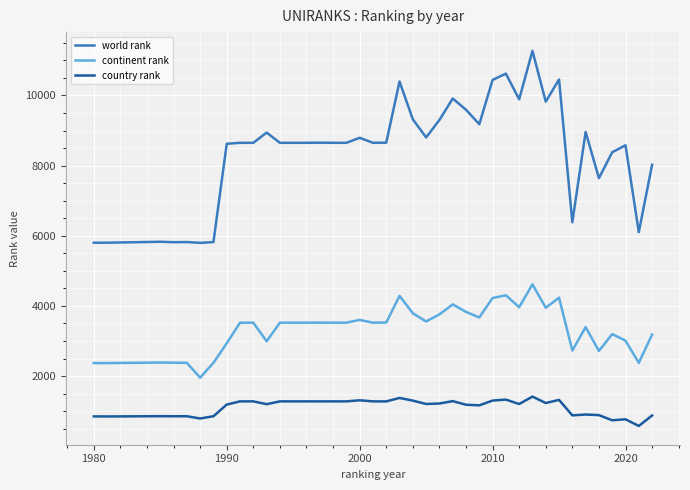

Rank the series by their maximum value, from highest to lowest.

world rank, continent rank, country rank